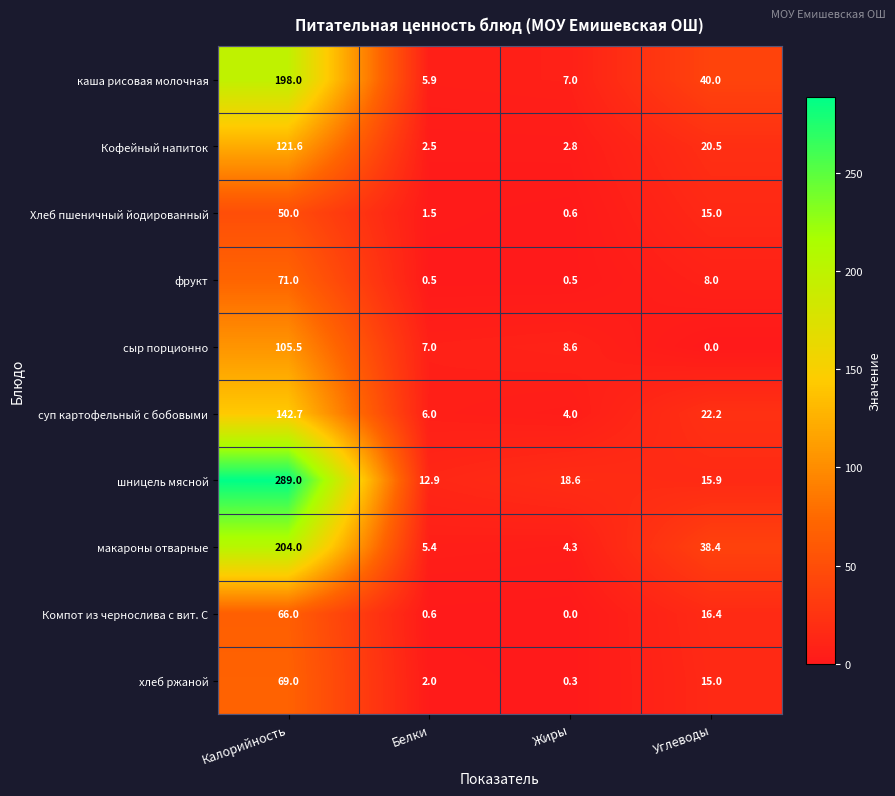

Is it true that Компот из чернослива с вит. С equals 0.2 at Белки?

False